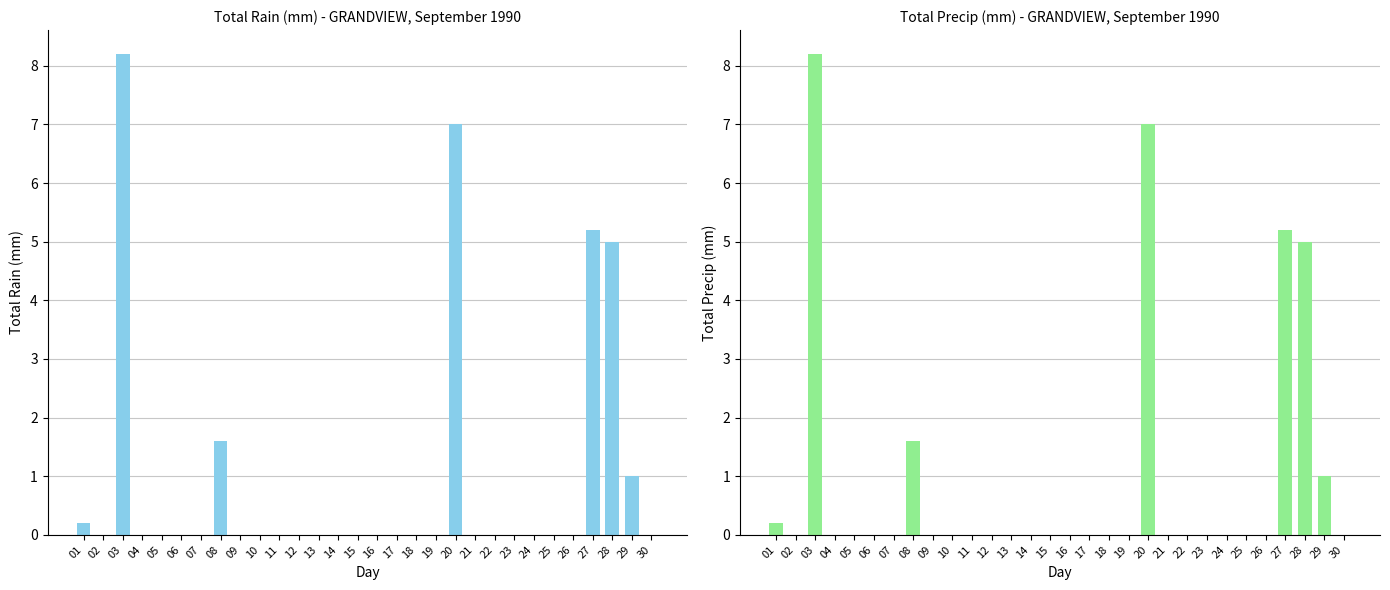

Is it true that Total Rain (mm) equals 0.0 at 16?

True